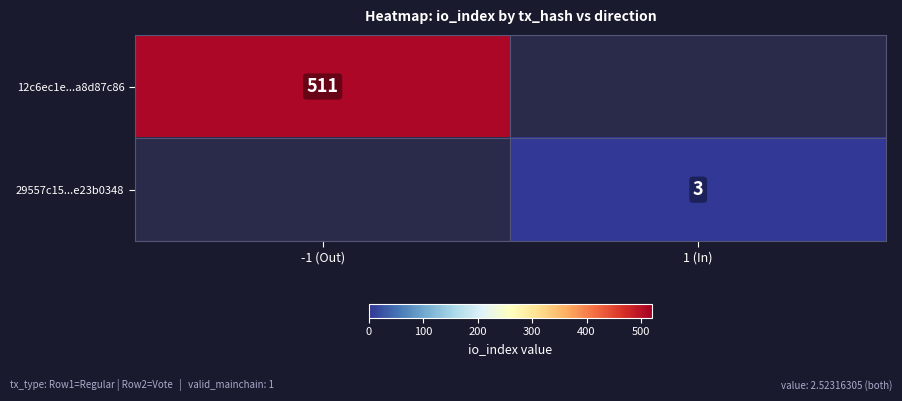

Is it true that 12c6ec1e...a8d87c86 equals 511 at -1 (Out)?

True